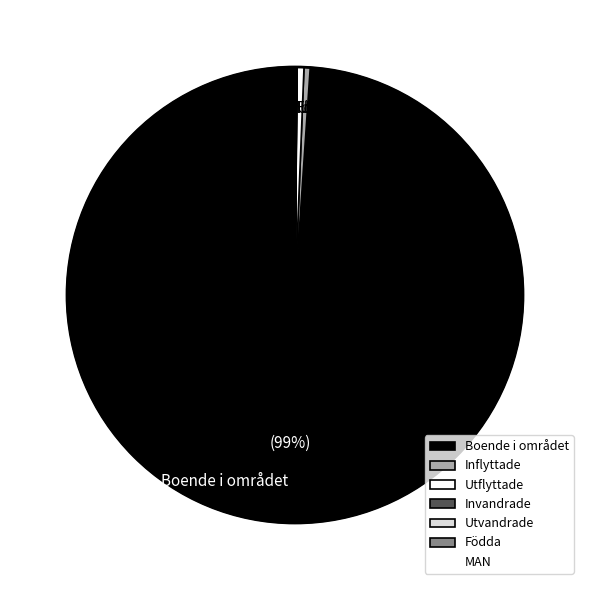

What is the largest slice in the pie chart?

Boende i området